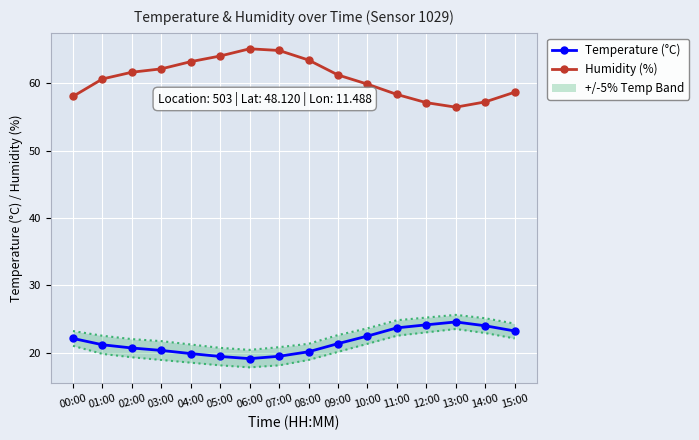

What is the value of the Humidity (%) point at the 16th from the left?

58.7